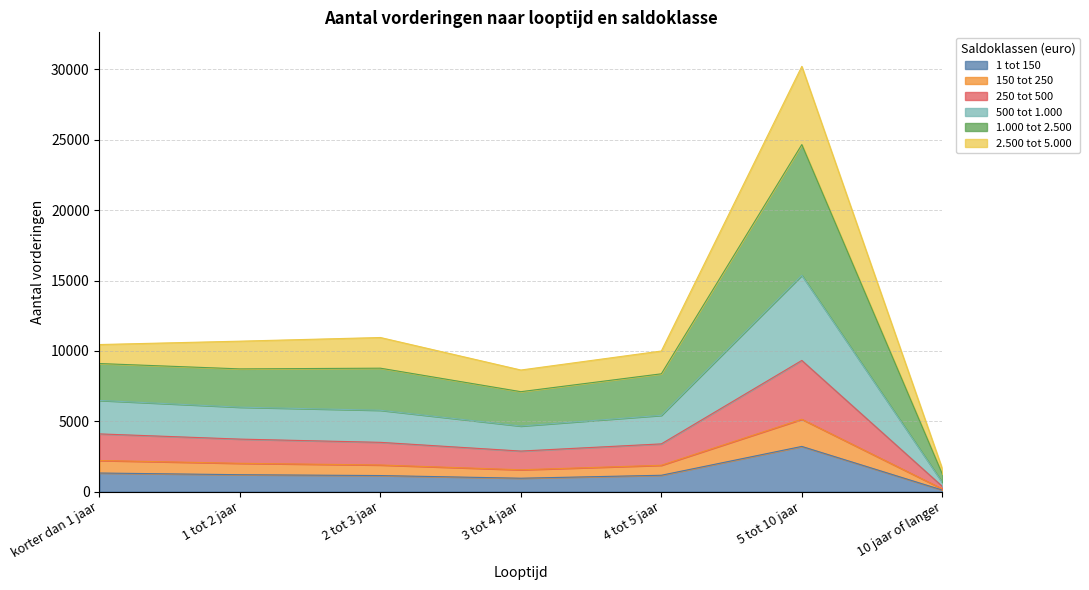

How many interior local valleys does the 250 tot 500 series have?

1